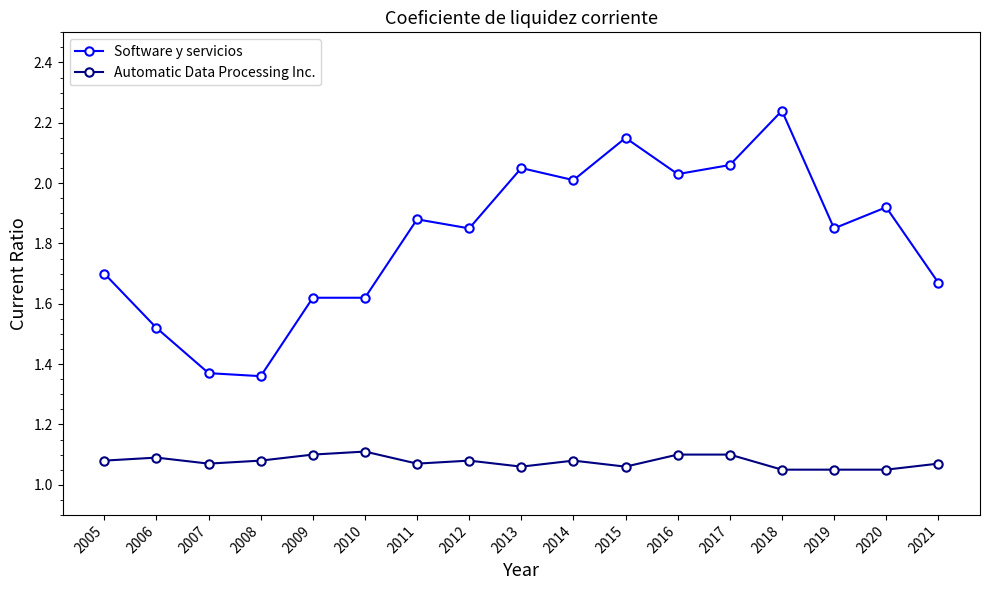

Which series changed the most between 2009 and 2016?

Software y servicios